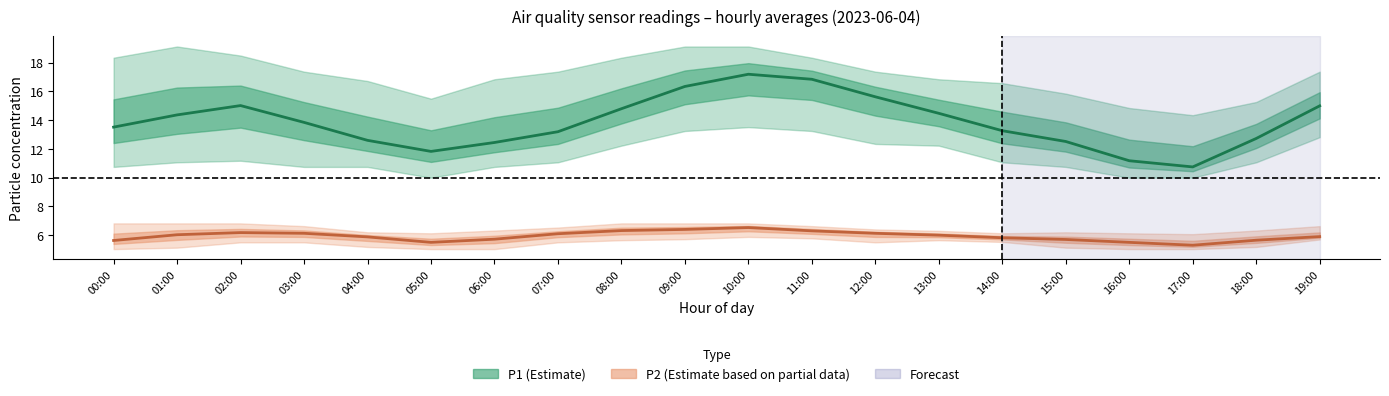

Reading left to right, what are all the values shown in this chart?

P1_mean: 00:00=13.5	01:00=14.4	02:00=15.0	03:00=13.8	04:00=12.6	05:00=11.8	06:00=12.4	07:00=13.2	08:00=14.8	09:00=16.4	10:00=17.2	11:00=16.9	12:00=15.6	13:00=14.5	14:00=13.3	15:00=12.5	16:00=11.2	17:00=10.8	18:00=12.7	19:00=15.0
P1_upper: 00:00=18.4	01:00=19.1	02:00=18.5	03:00=17.4	04:00=16.7	05:00=15.5	06:00=16.9	07:00=17.4	08:00=18.4	09:00=19.1	10:00=19.1	11:00=18.4	12:00=17.4	13:00=16.9	14:00=16.6	15:00=15.8	16:00=14.8	17:00=14.3	18:00=15.3	19:00=17.4
P1_lower: 00:00=10.8	01:00=11.1	02:00=11.2	03:00=10.8	04:00=10.8	05:00=10.0	06:00=10.8	07:00=11.1	08:00=12.2	09:00=13.2	10:00=13.5	11:00=13.2	12:00=12.3	13:00=12.2	14:00=11.1	15:00=10.8	16:00=10.0	17:00=10.0	18:00=11.1	19:00=12.8
P2_mean: 00:00=5.6	01:00=6.0	02:00=6.2	03:00=6.1	04:00=5.9	05:00=5.5	06:00=5.7	07:00=6.1	08:00=6.3	09:00=6.4	10:00=6.5	11:00=6.3	12:00=6.1	13:00=6.0	14:00=5.8	15:00=5.7	16:00=5.5	17:00=5.3	18:00=5.7	19:00=5.9
P2_upper: 00:00=6.8	01:00=6.8	02:00=6.8	03:00=6.6	04:00=6.2	05:00=6.1	06:00=6.3	07:00=6.5	08:00=6.8	09:00=6.8	10:00=6.8	11:00=6.6	12:00=6.4	13:00=6.3	14:00=6.1	15:00=6.2	16:00=6.1	17:00=6.1	18:00=6.3	19:00=6.6
P2_lower: 00:00=5.0	01:00=5.1	02:00=5.5	03:00=5.5	04:00=5.2	05:00=5.0	06:00=5.0	07:00=5.5	08:00=5.7	09:00=5.7	10:00=5.9	11:00=5.8	12:00=5.5	13:00=5.7	14:00=5.5	15:00=5.1	16:00=5.0	17:00=5.0	18:00=5.2	19:00=5.7